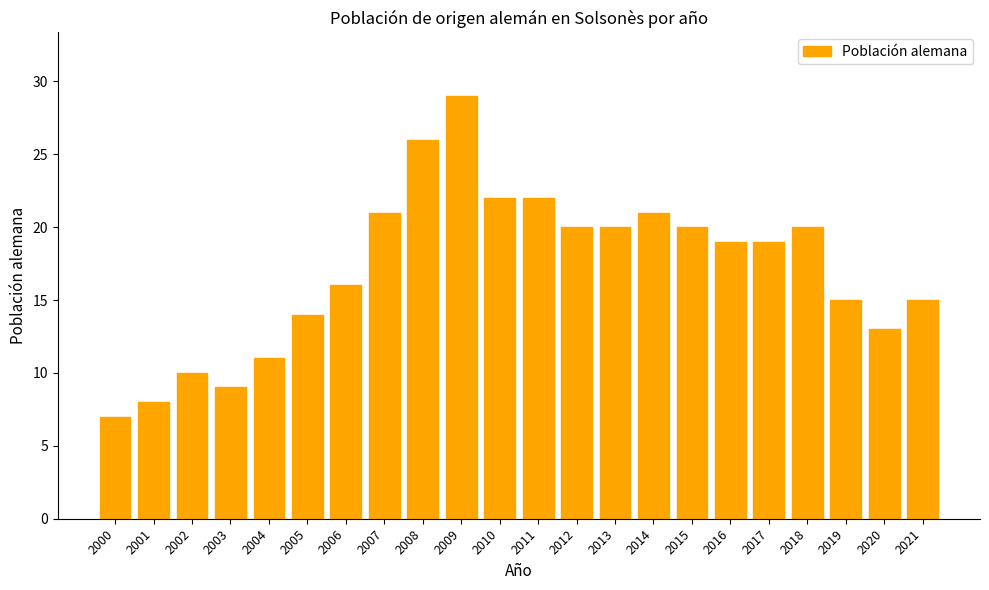

What is the change in value from 2006 to 2019?

-1